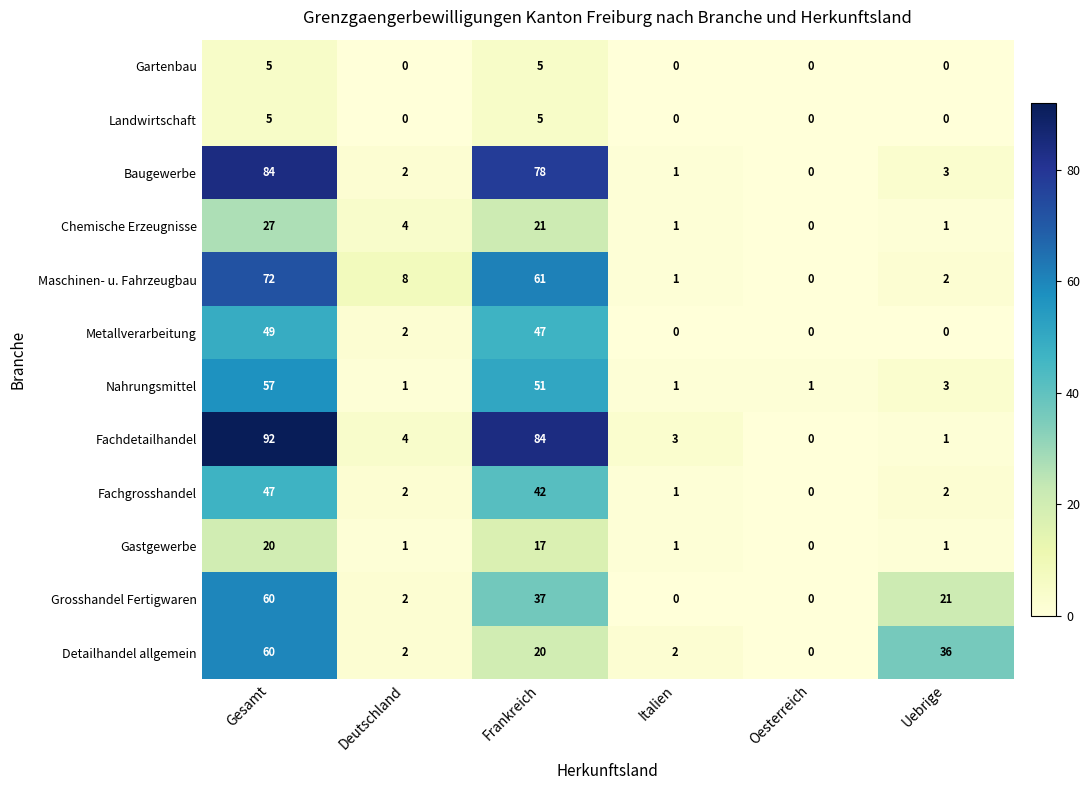

What is the total value across all series at Deutschland?

28